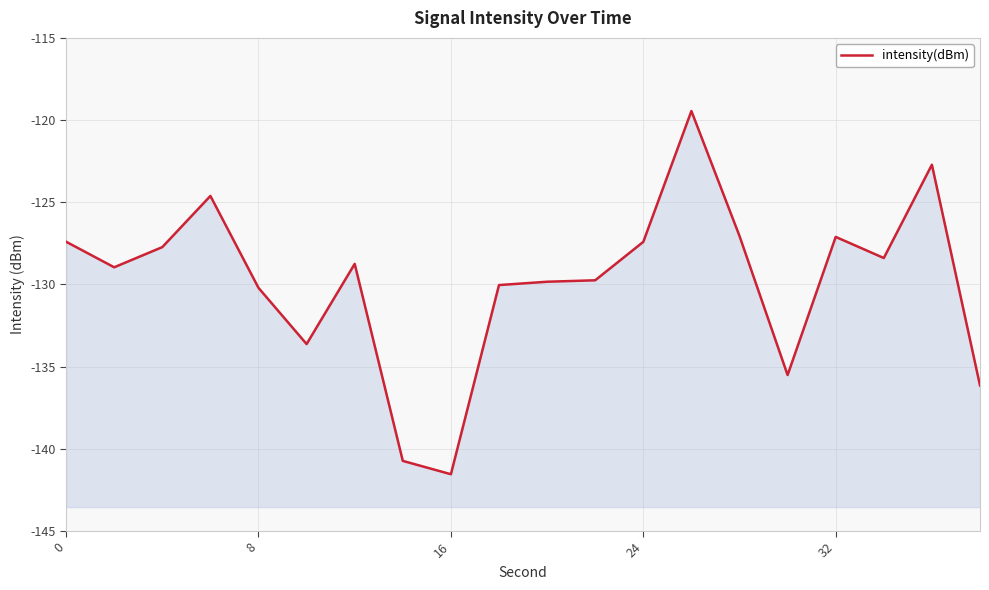

What is the difference between the maximum and second lowest values?

21.3